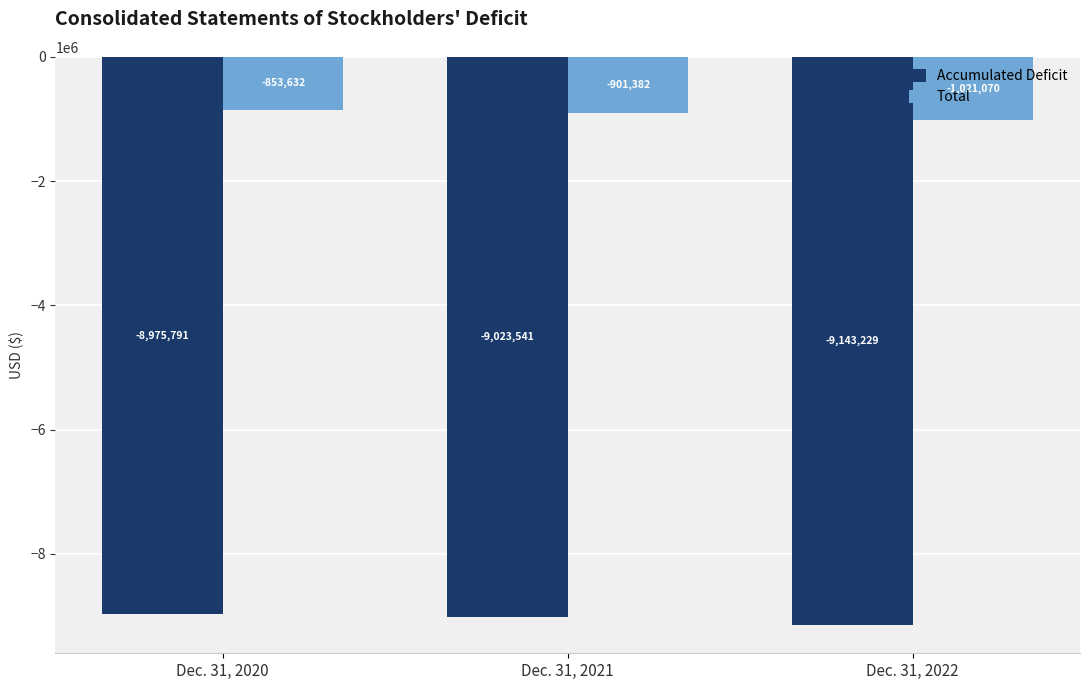

Does the chart contain stacked bars?

No